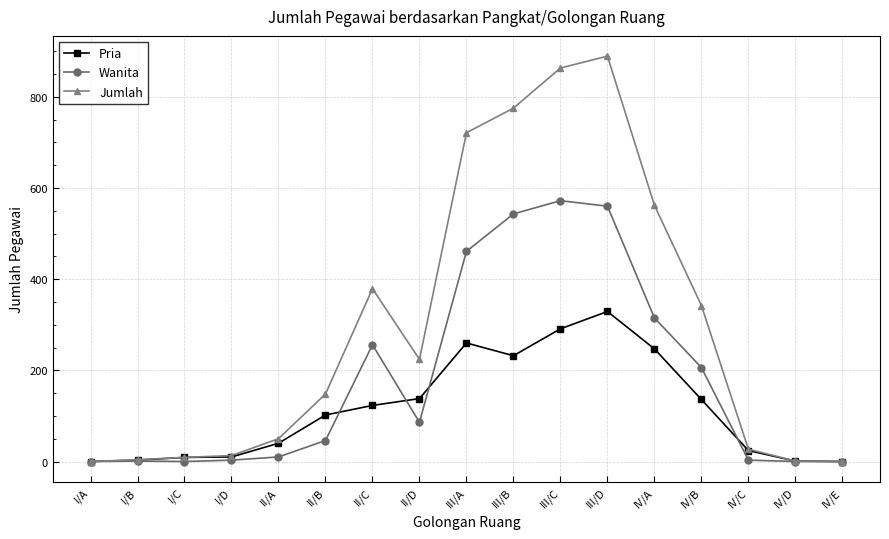

At how many categories does at least one series exceed 749?

3